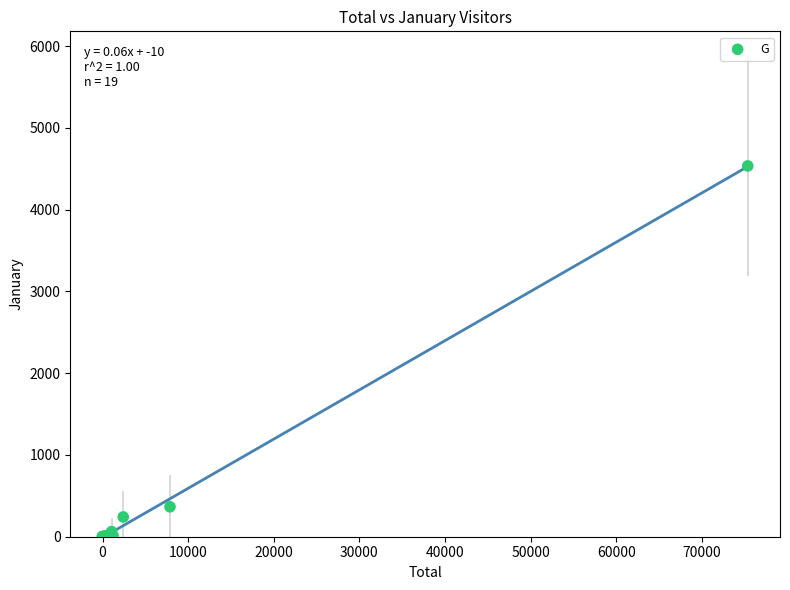

What Y value in the scatter plot is closest to 2267?

366